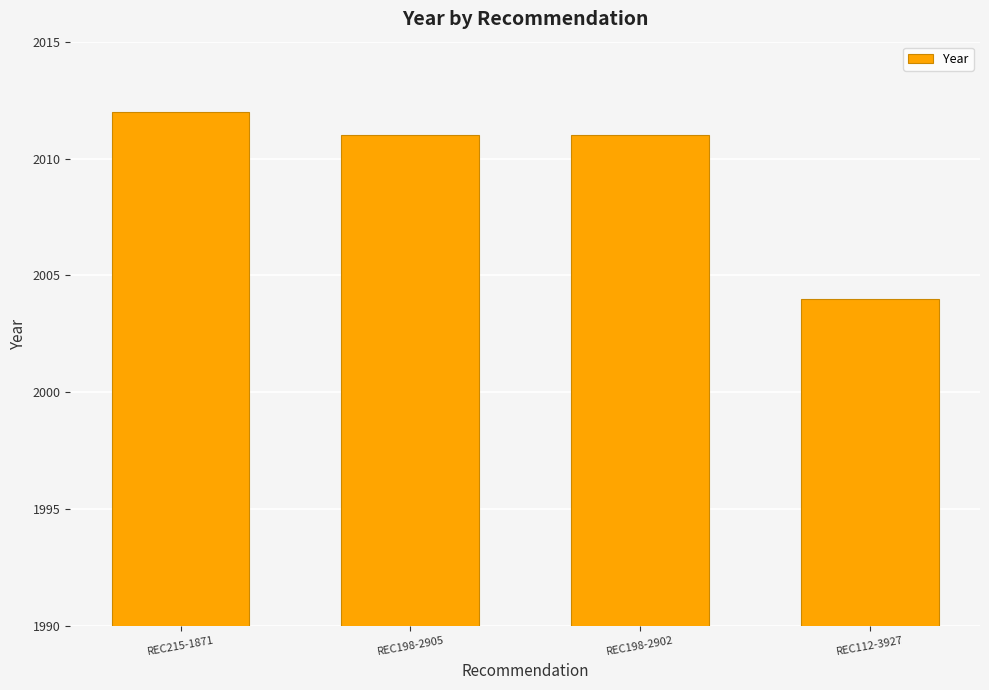

Count the number of data series in this chart.

1